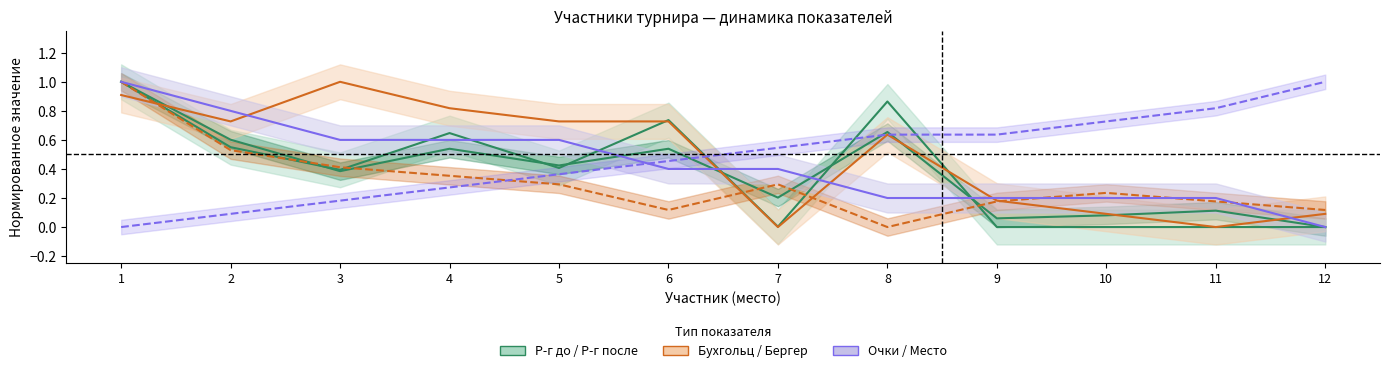

Which category has the lowest value in the Р-г после series?

12